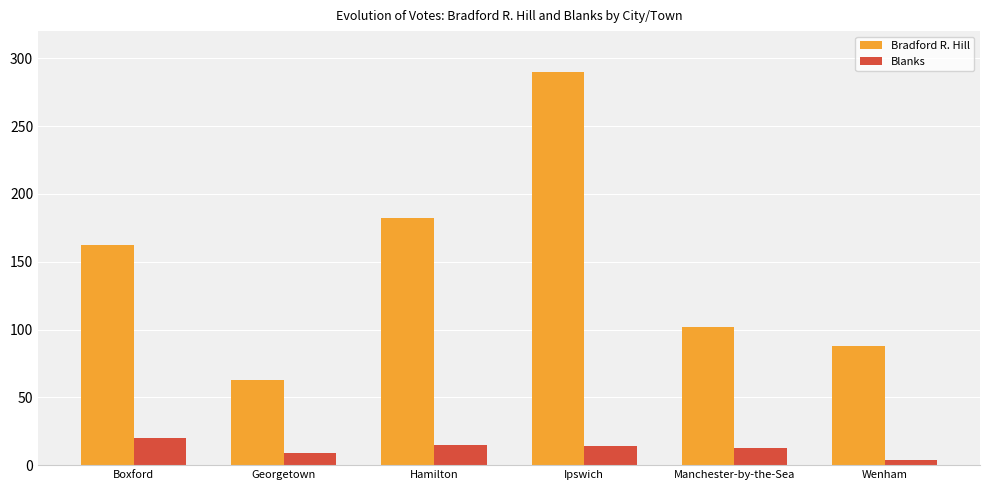

The value of Bradford R. Hill at Boxford is 215. True or false?

False